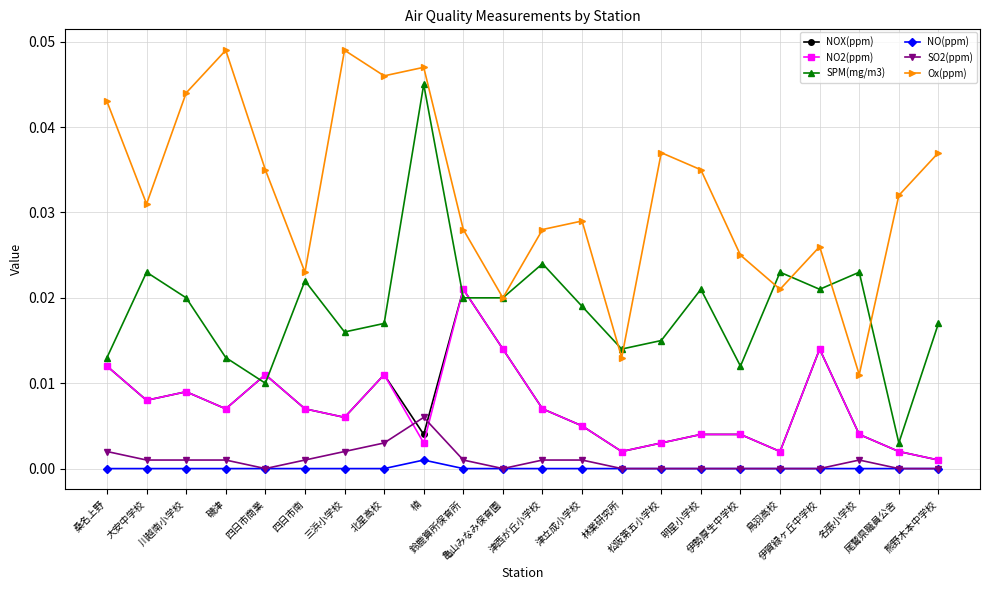

True or false: Ox(ppm) and NO2(ppm) intersect in this chart.

False